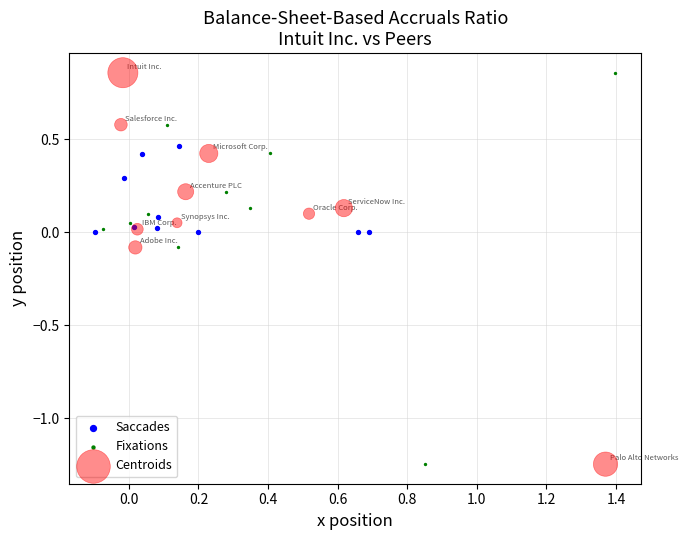

What are all the series names shown in the legend?

Saccades, Fixations, Centroids